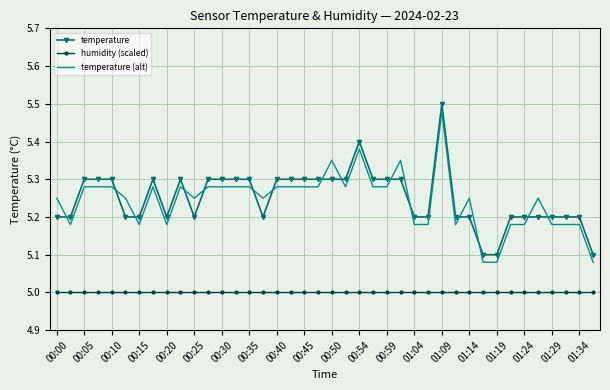

True or false: temperature (alt) and temperature cross at least once.

True